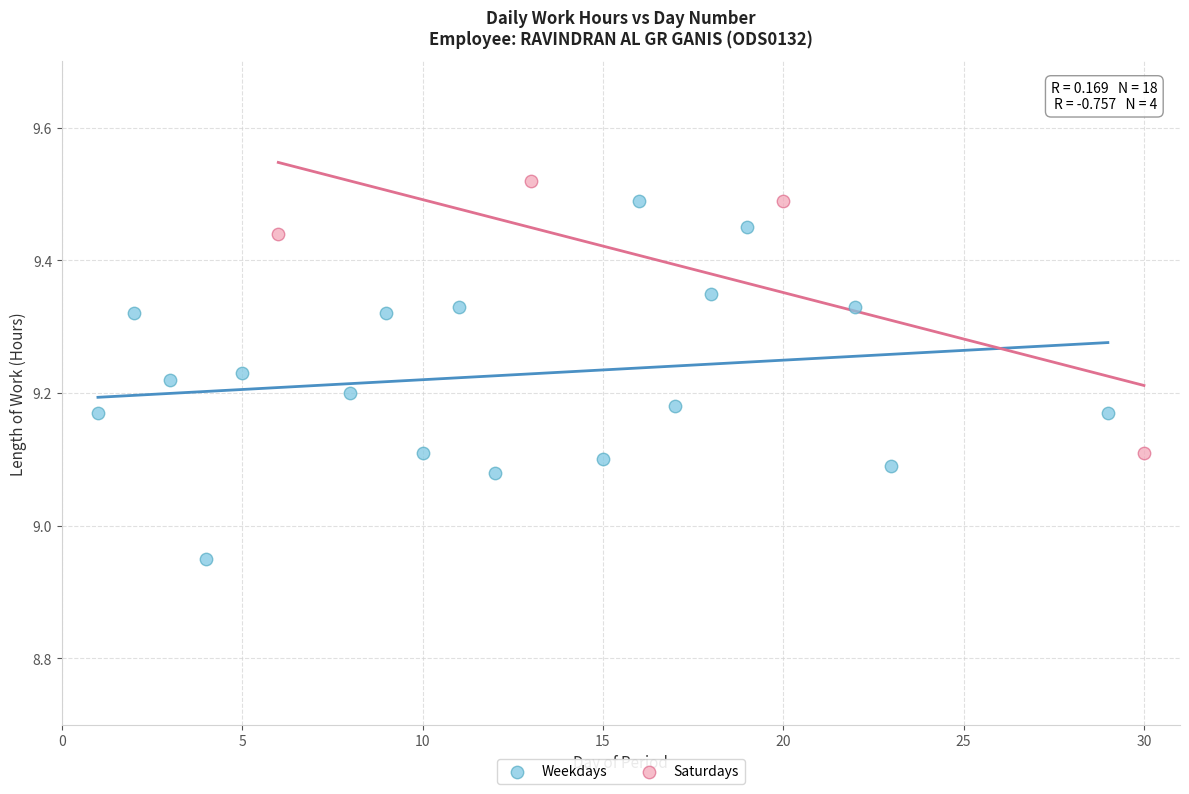

Which series has the largest Y range (max minus min)?

Weekdays